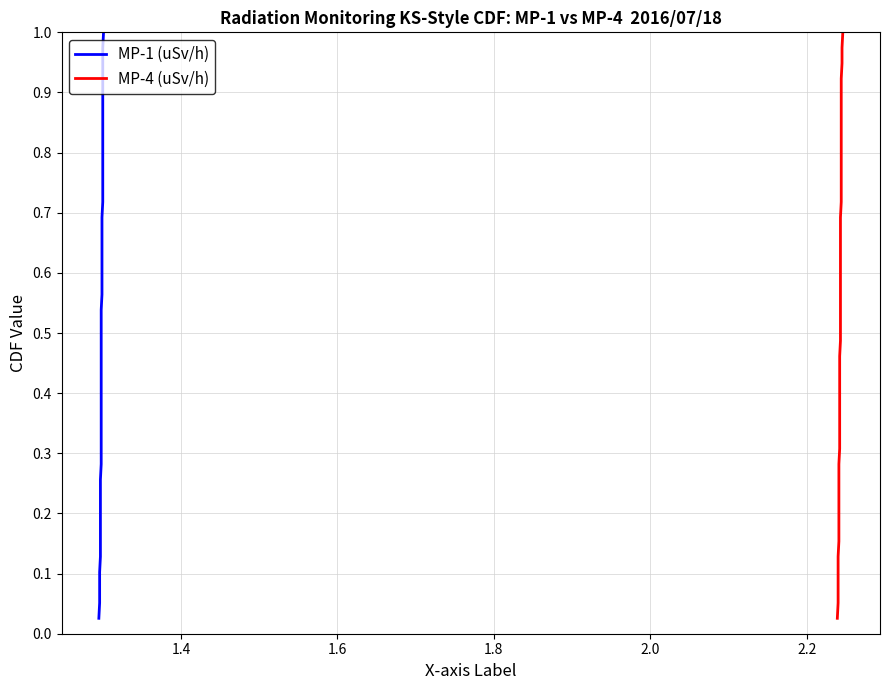

What is the maximum value shown in the chart?

1.0